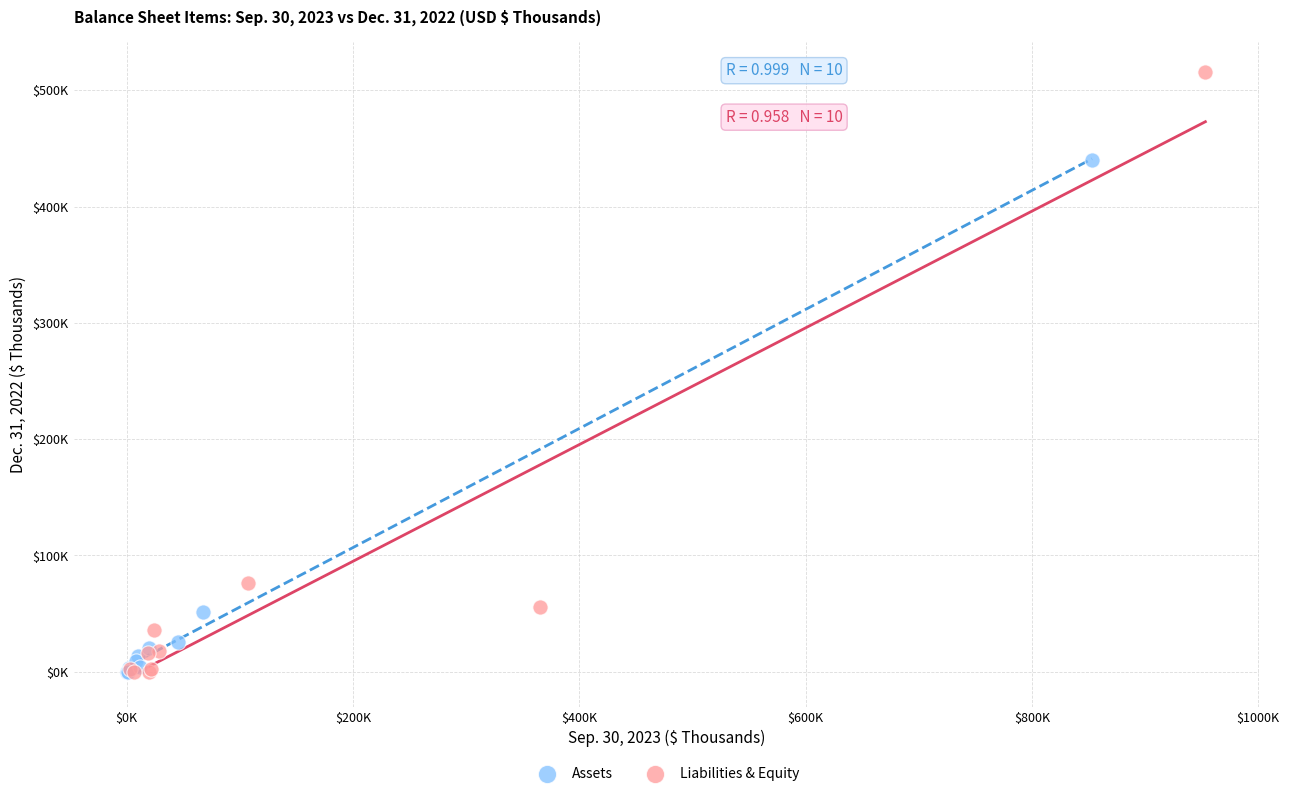

What are all the series names shown in the legend?

Assets, Liabilities & Equity